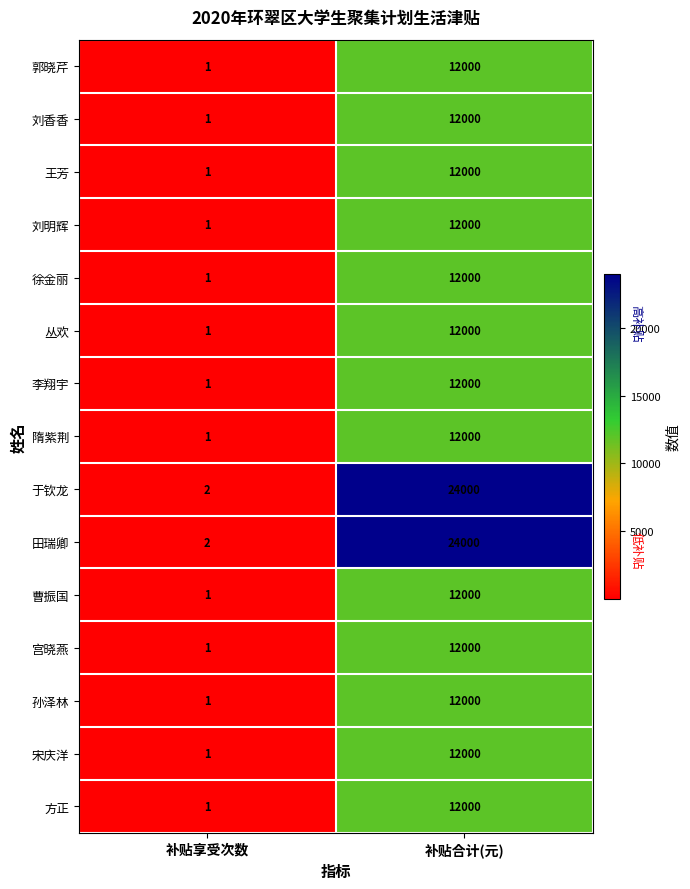

At which label is 李翔宇 closest to 6000?

补贴享受次数